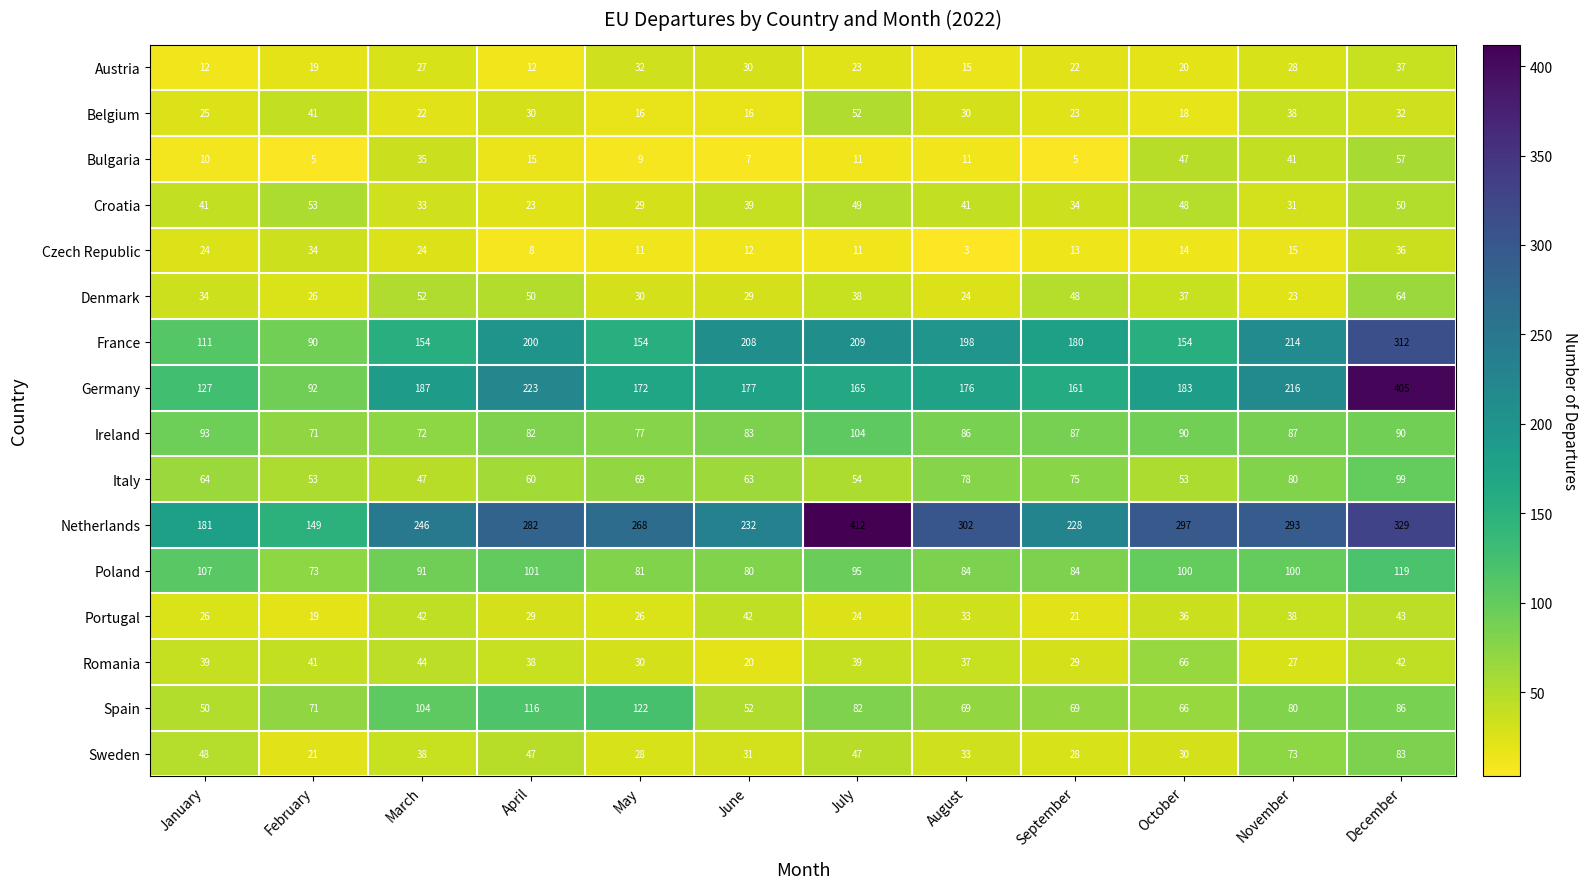

The value of Netherlands at January is 52. True or false?

False